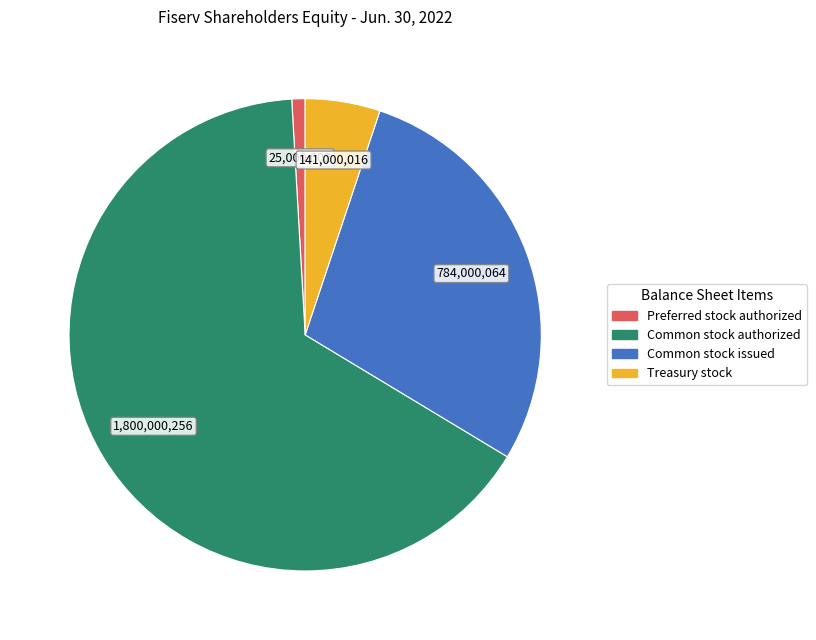

Which category accounts for the majority?

Common stock authorized